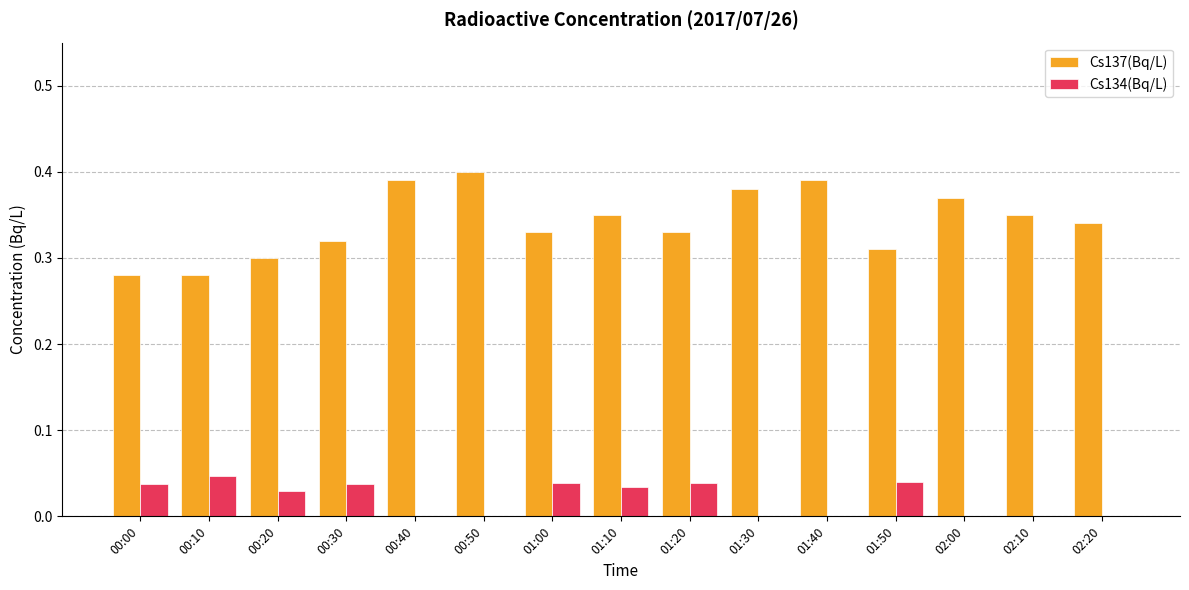

The value of Cs137(Bq/L) at 01:00 is 0.3. True or false?

True